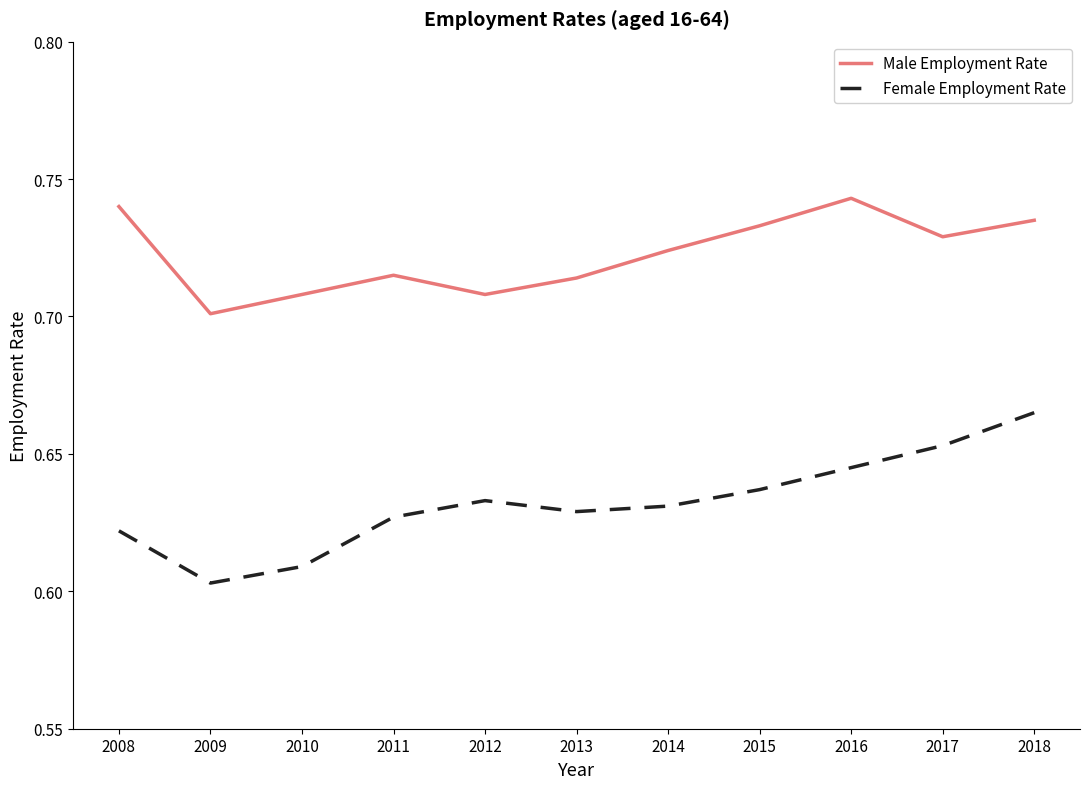

Which series has the largest range (max minus min)?

Female Employment Rate